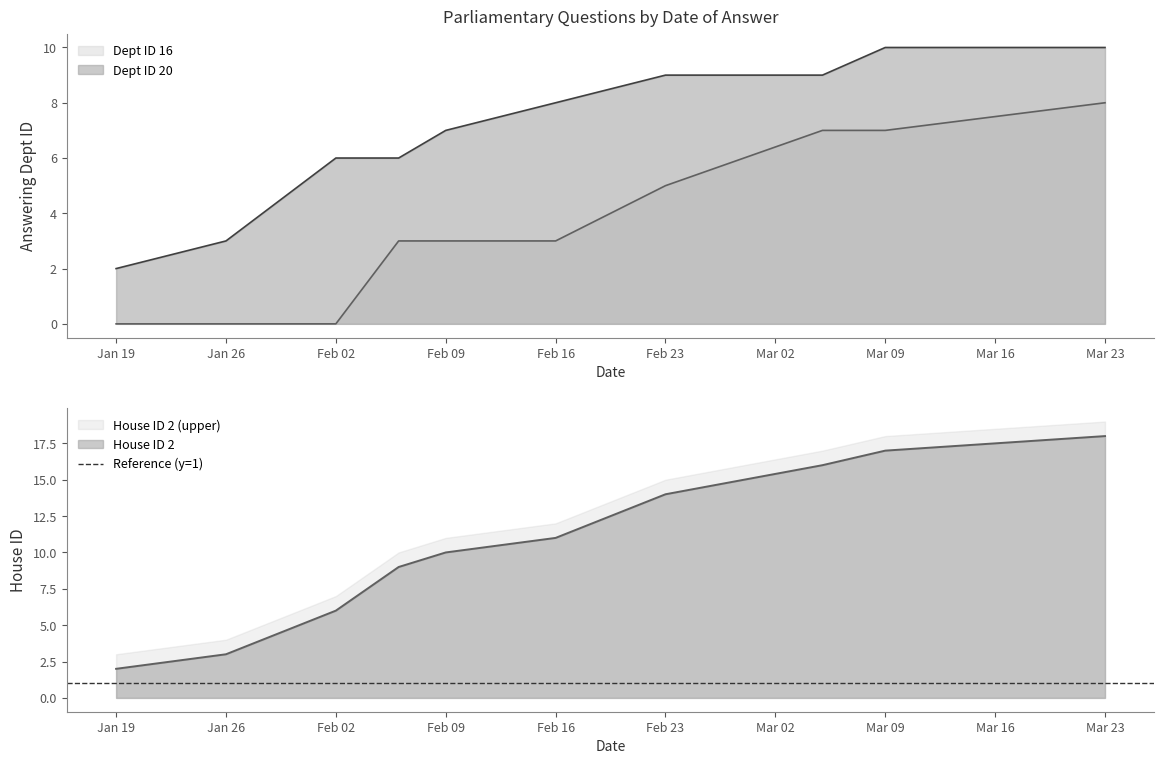

True or false: house_id has a value of 2 at 3.

True